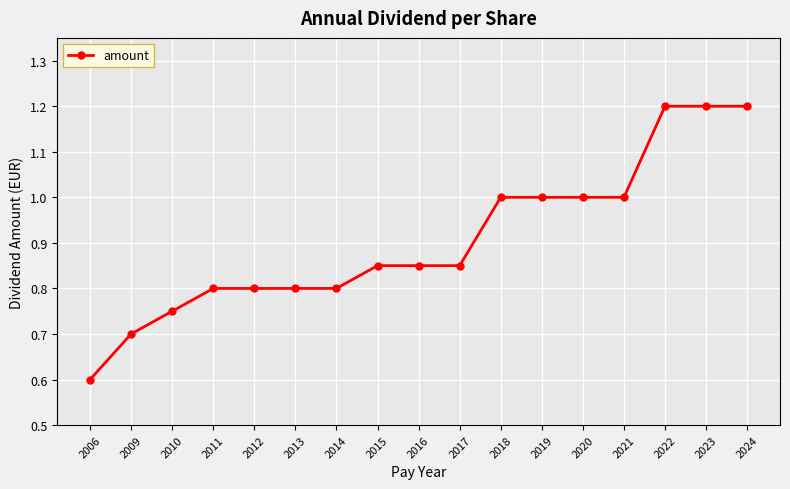

Between 2013 and 2019, which is larger?

2019